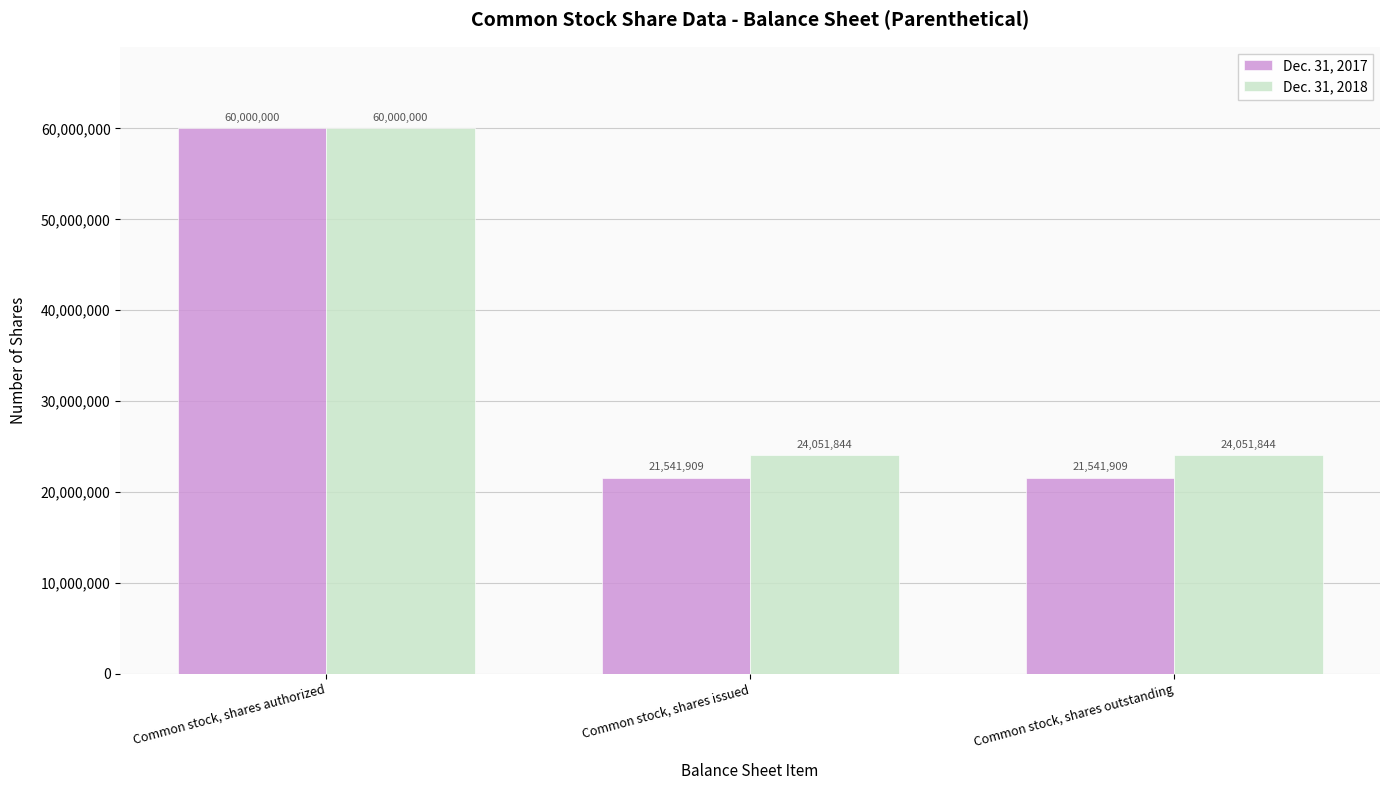

What position from the left is Common stock, shares outstanding?

3